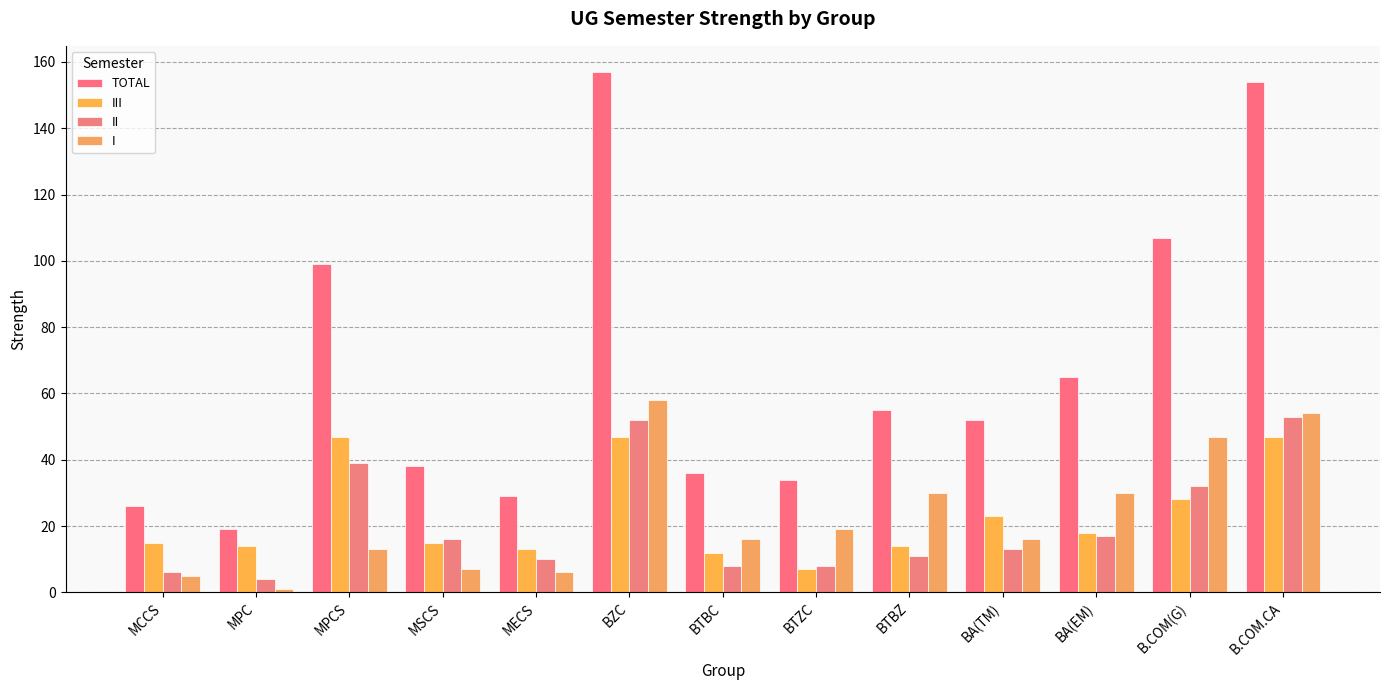

How many bars are there in total?

52